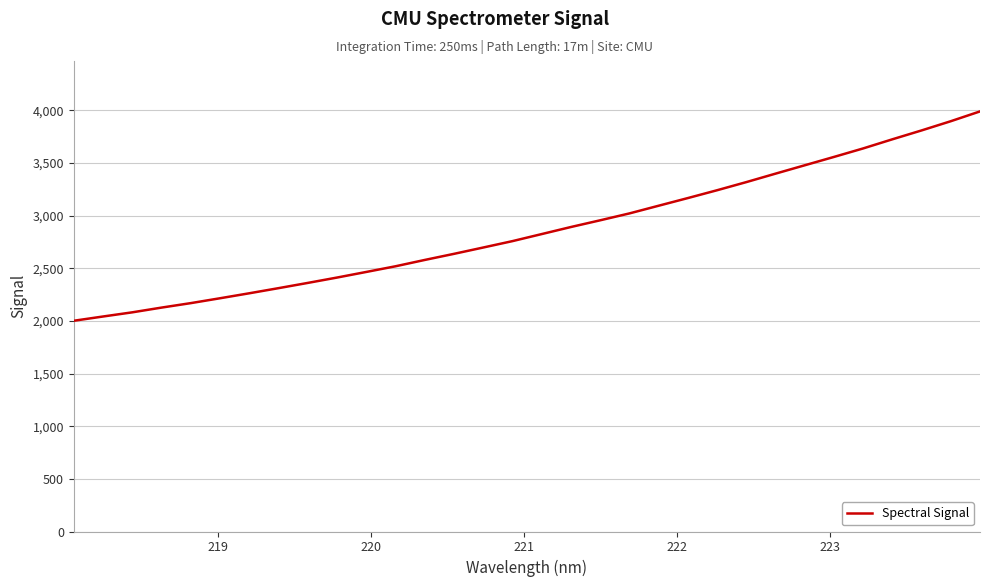

How many values exceed 2825?

16